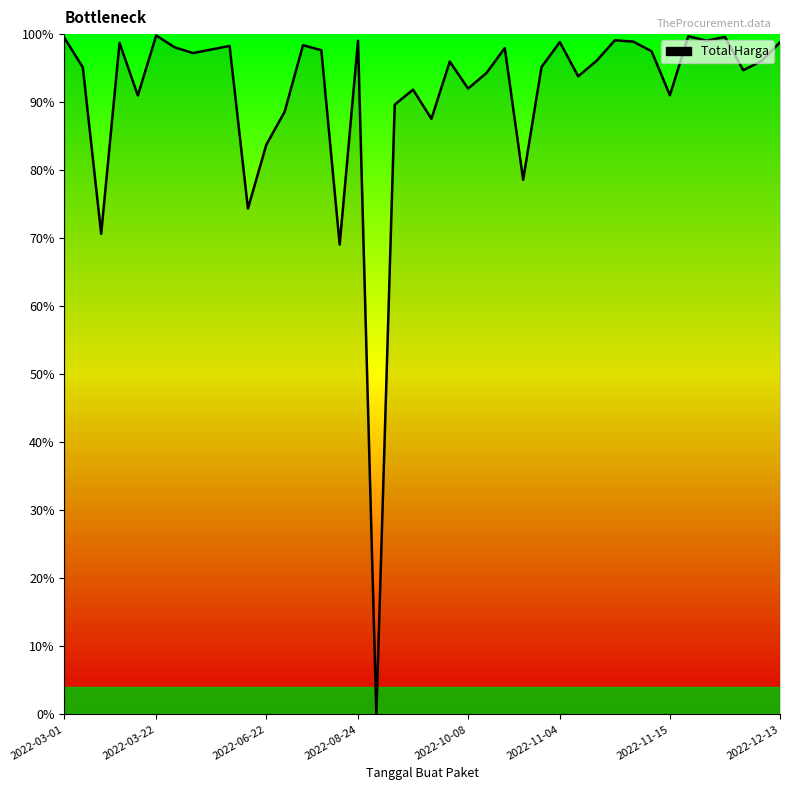

What is the maximum value shown in the chart?

99.8